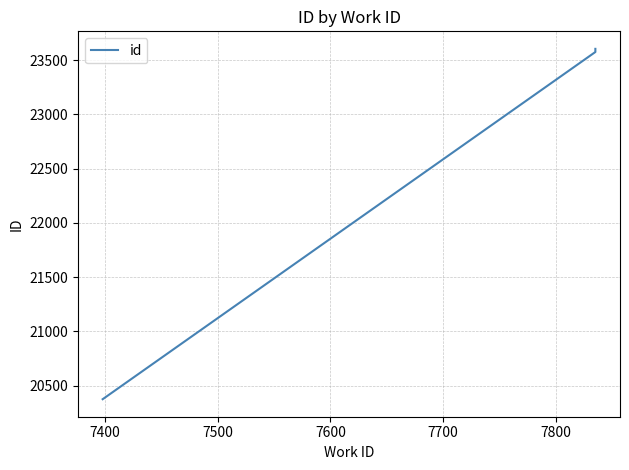

Is this an area chart (filled region under the line)?

No